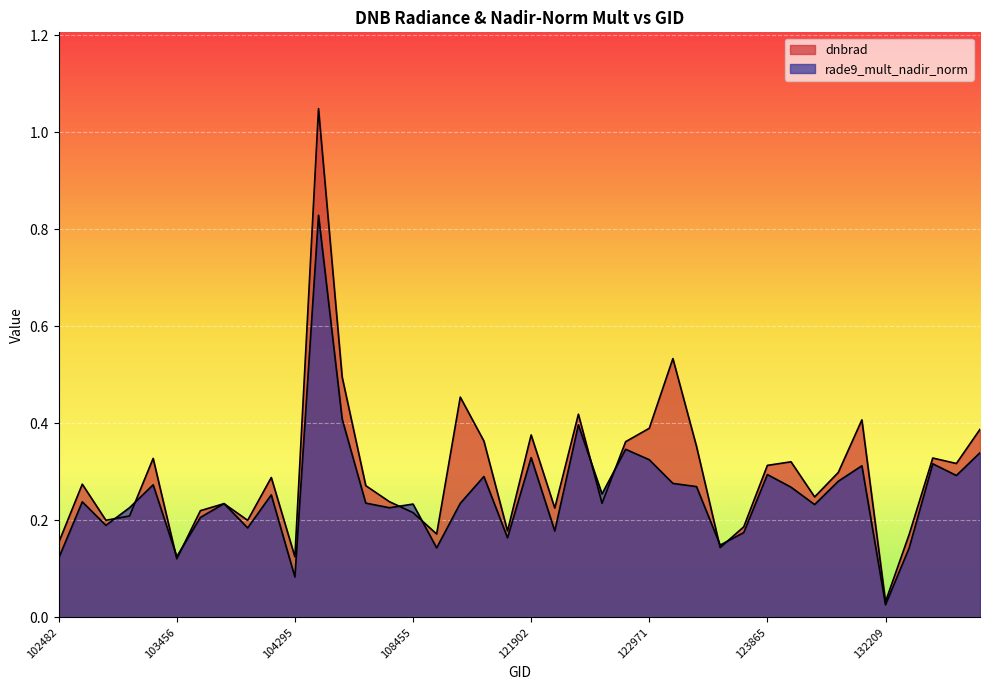

How many lines are shown in the chart?

2